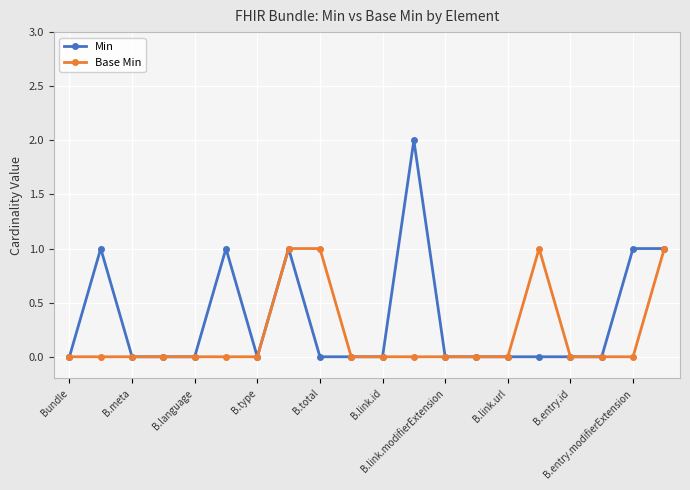

True or false: Min has more than 0 interior local peaks.

True